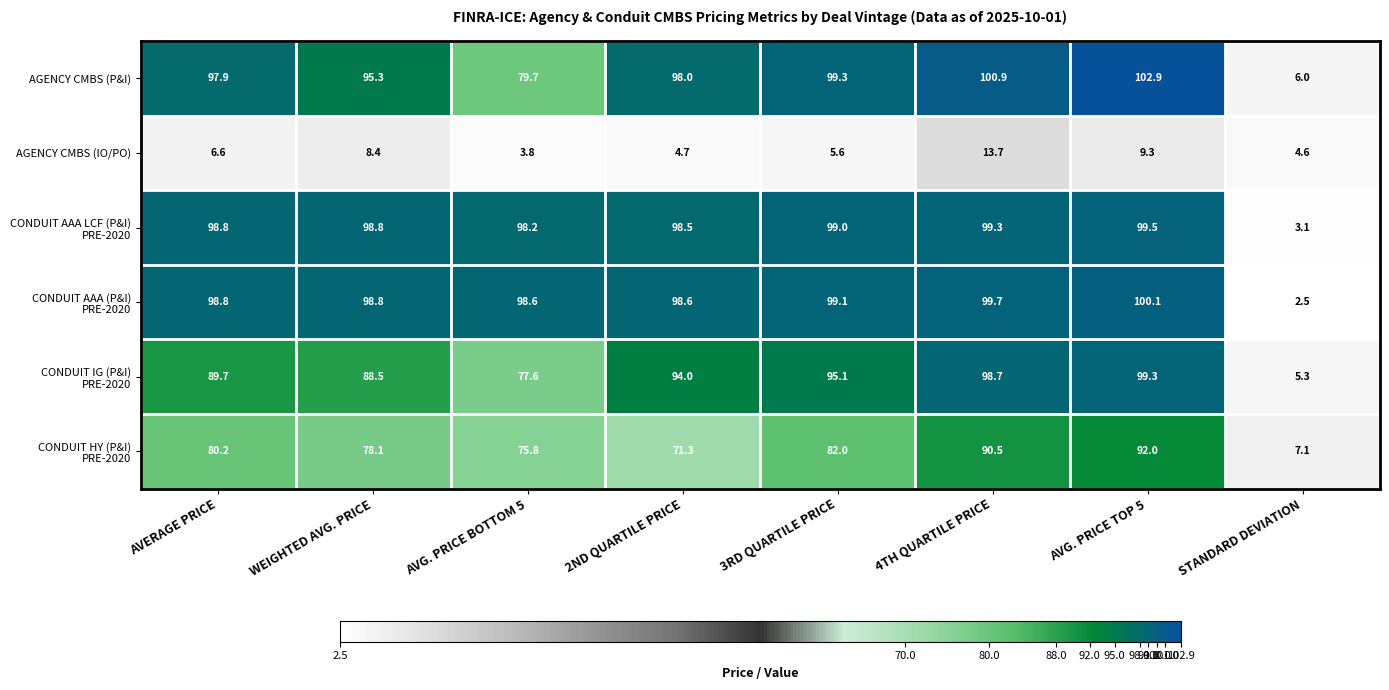

At which label is AGENCY CMBS (IO/PO) closest to 8?

WEIGHTED AVG. PRICE